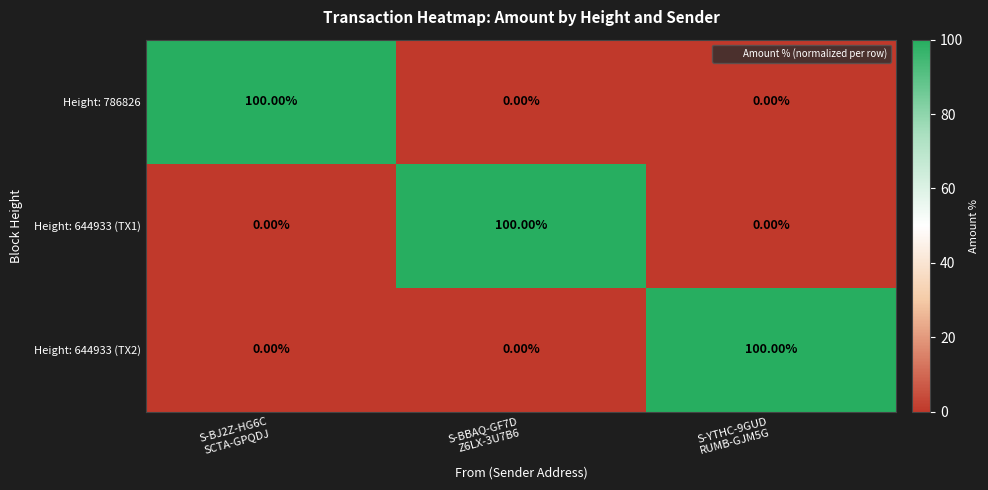

What is the average value of the Height: 644933 (TX1) series?

33